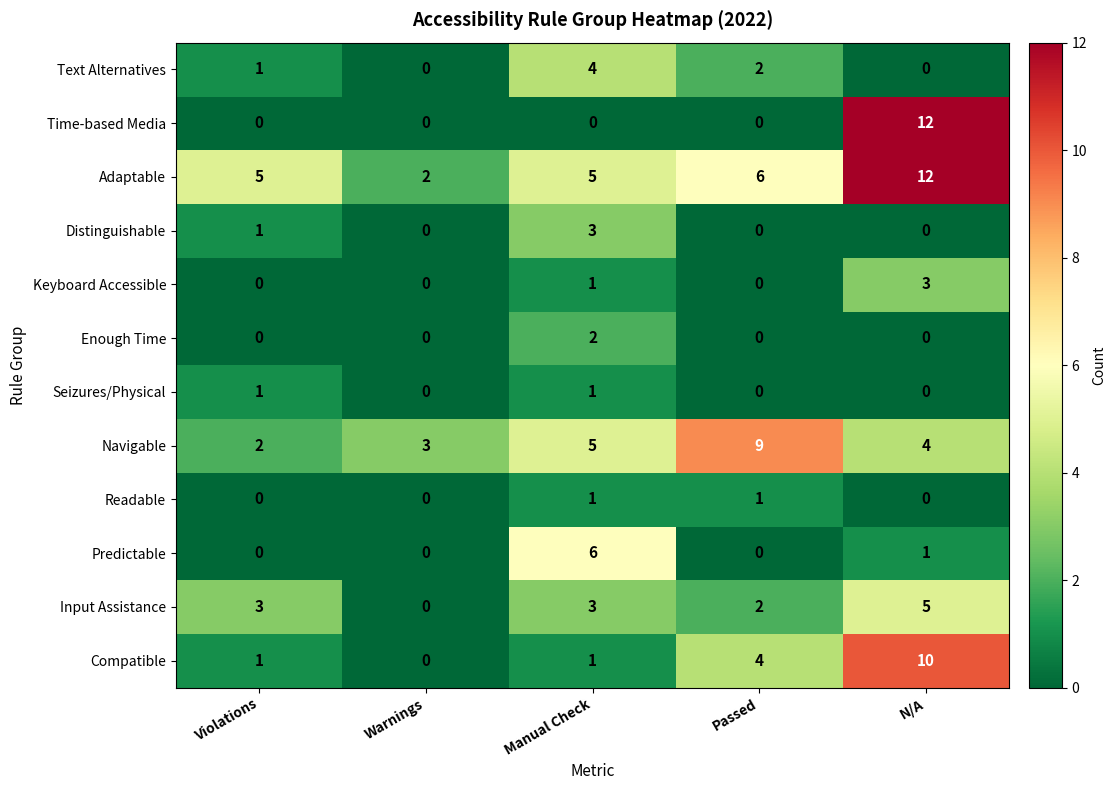

At which label is Compatible closest to 5?

Passed